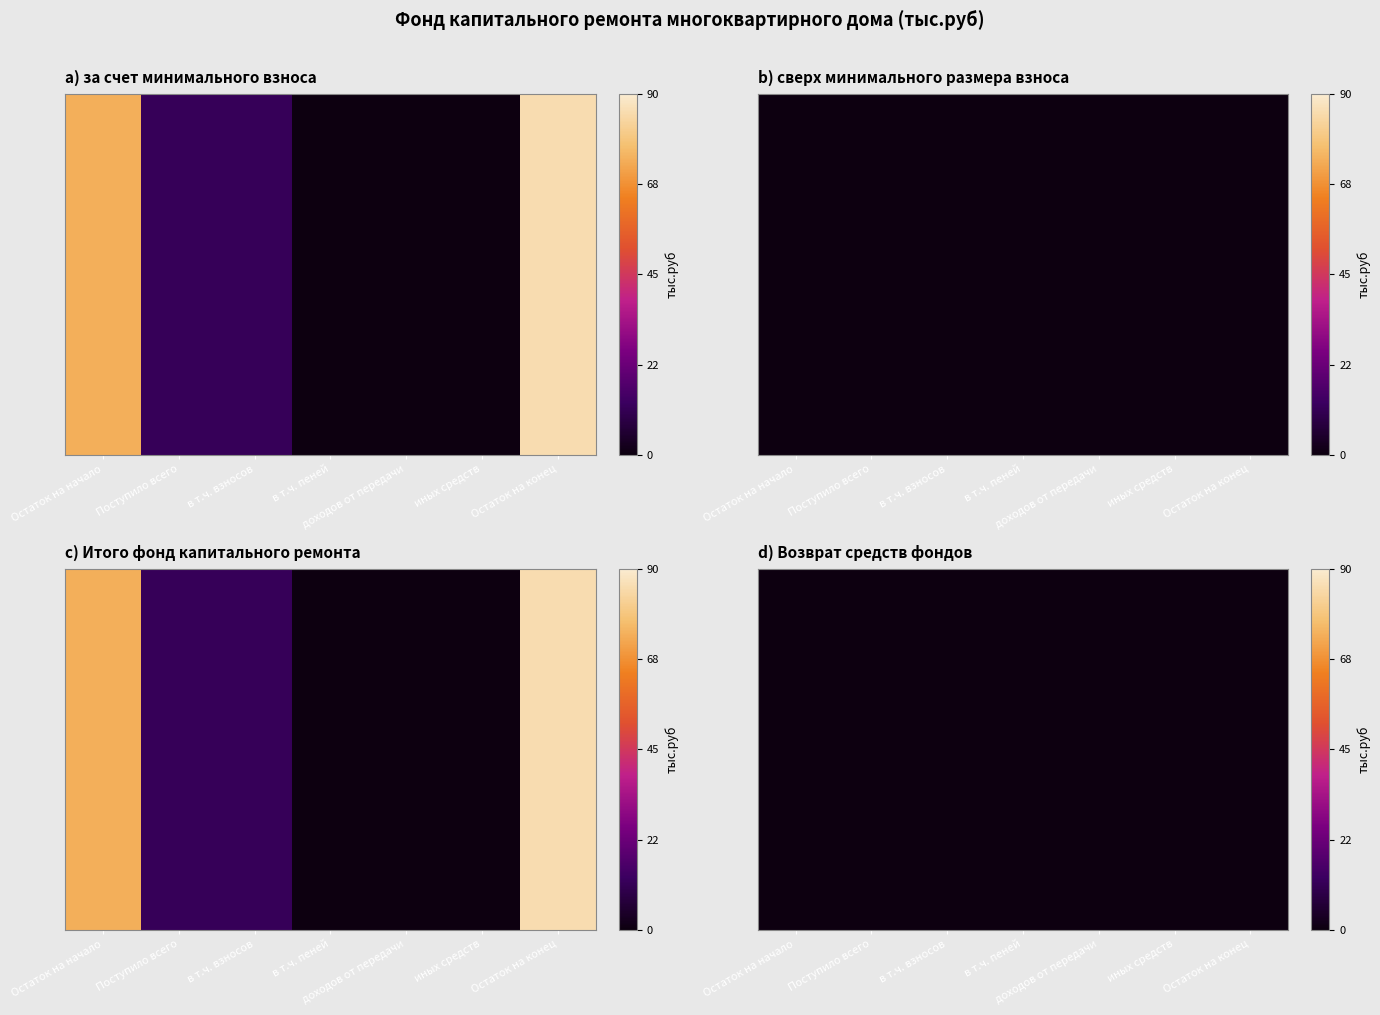

Is the value of за счет минимального взноса at Остаток на начало greater than the value of Итого фонд капитального ремонта at в т.ч. пеней?

Yes